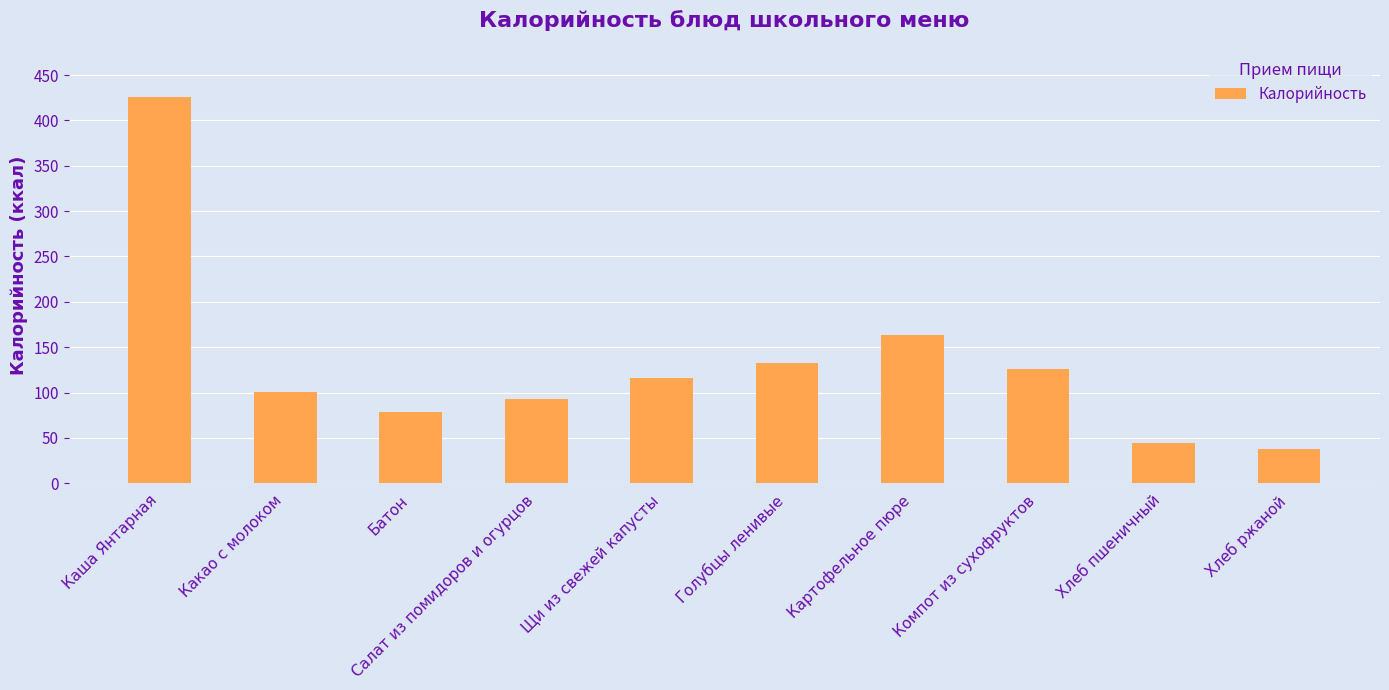

Which category has the highest value across all series?

Каша Янтарная